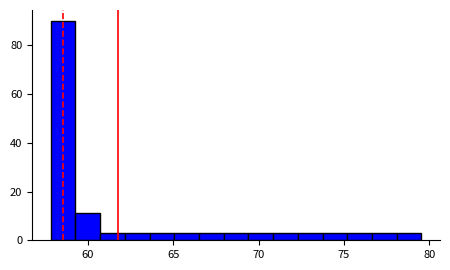

Around what value on the x-axis is the tallest bar? Give the approximate position of its centre, as read against the axis.

58.5